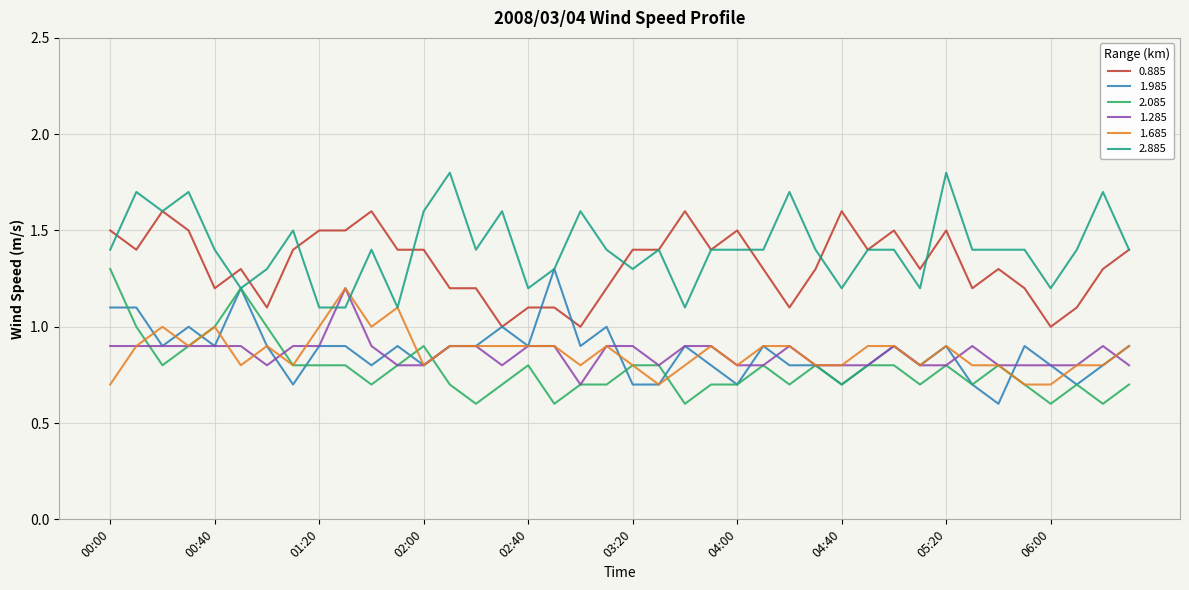

What is the lowest value of the 1.685 series?

0.7